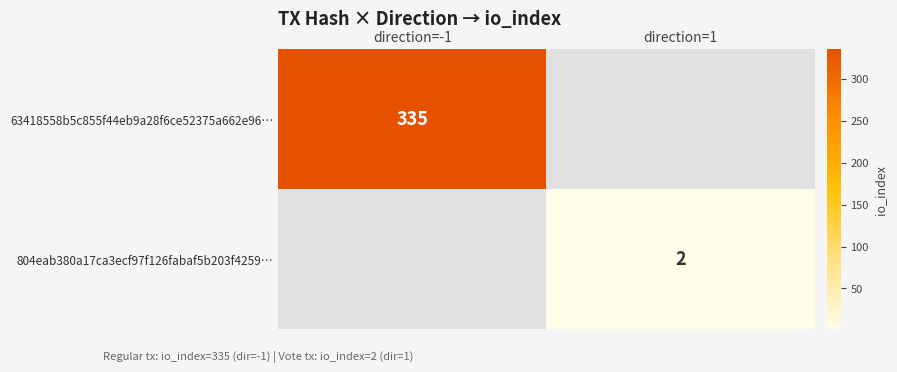

True or false: 804eab380a17ca3ecf97f126fabaf5b203f4259… has a value of 3 at direction=1.

False